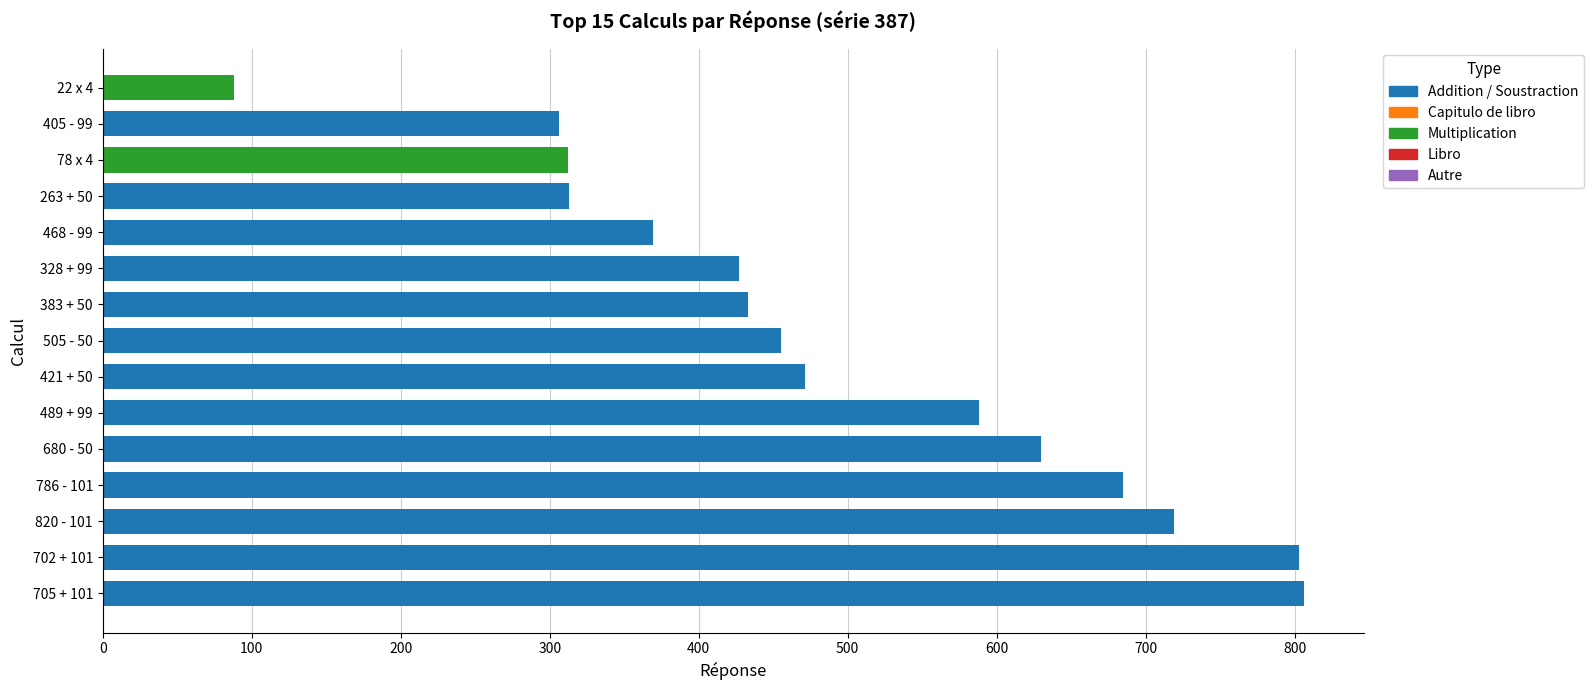

Which category has the lowest value in the operand2 series?

22 x 4